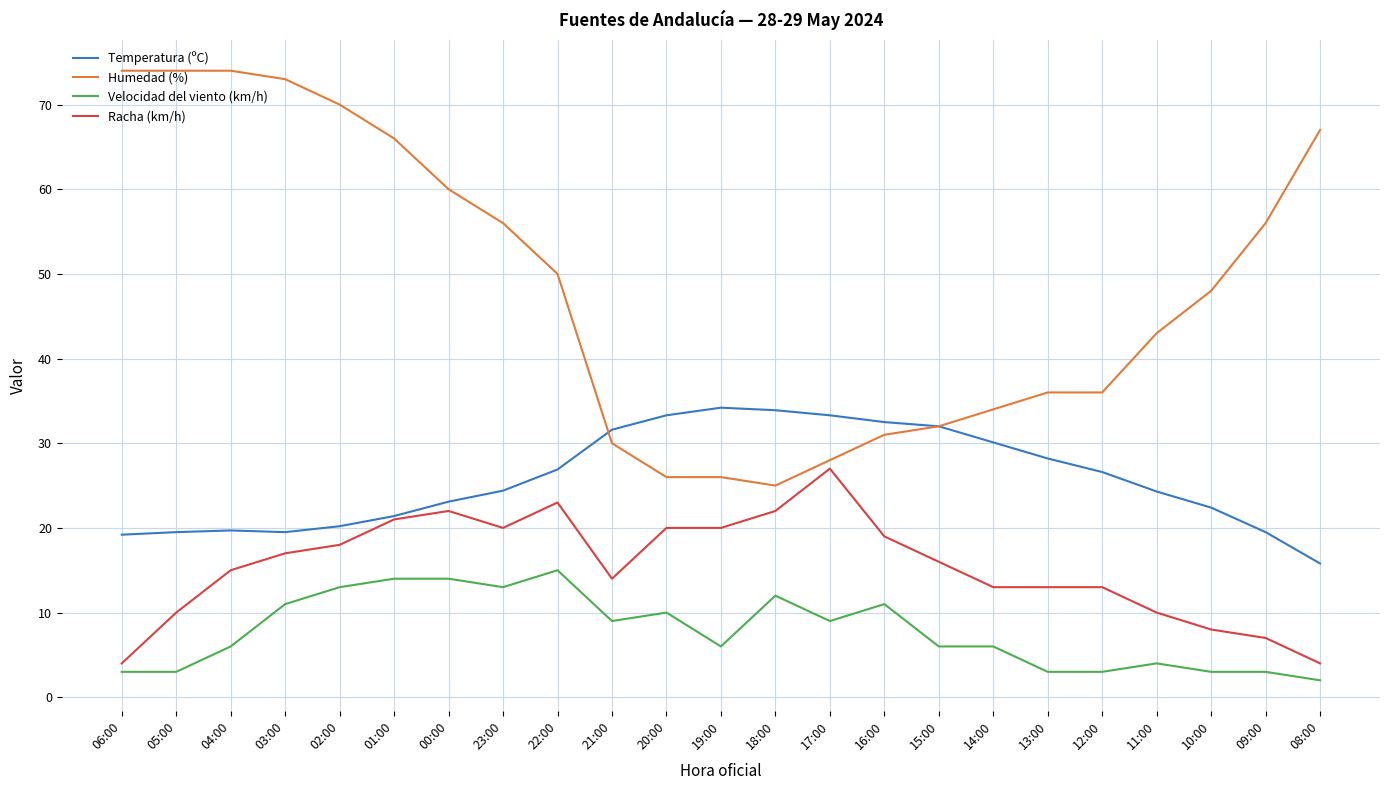

Between 06:00 and 15:00, which series saw the biggest shift?

Humedad (%)